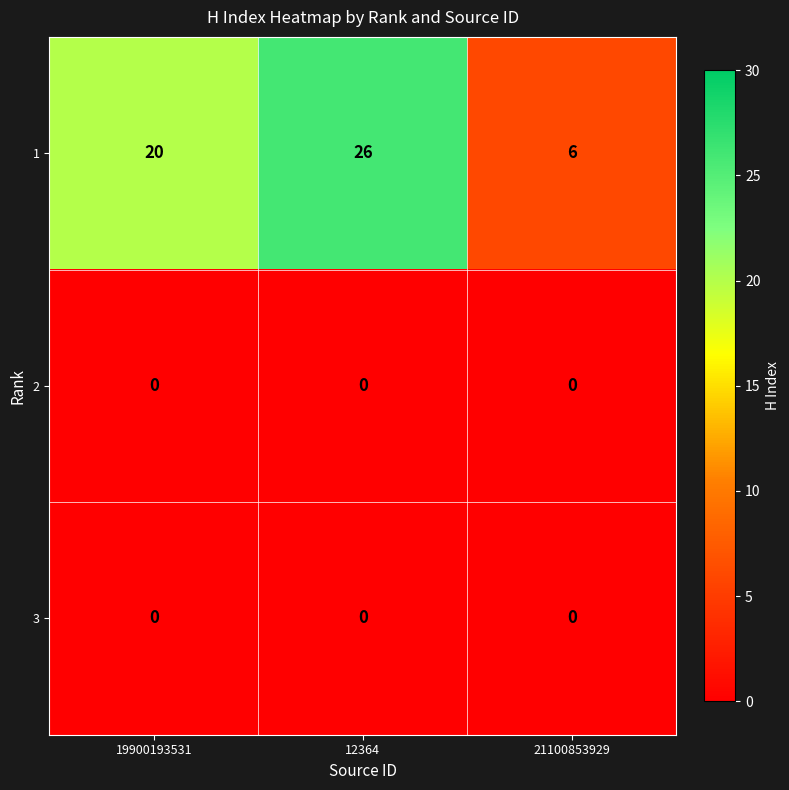

Which category has the lowest value in the 1 series?

21100853929